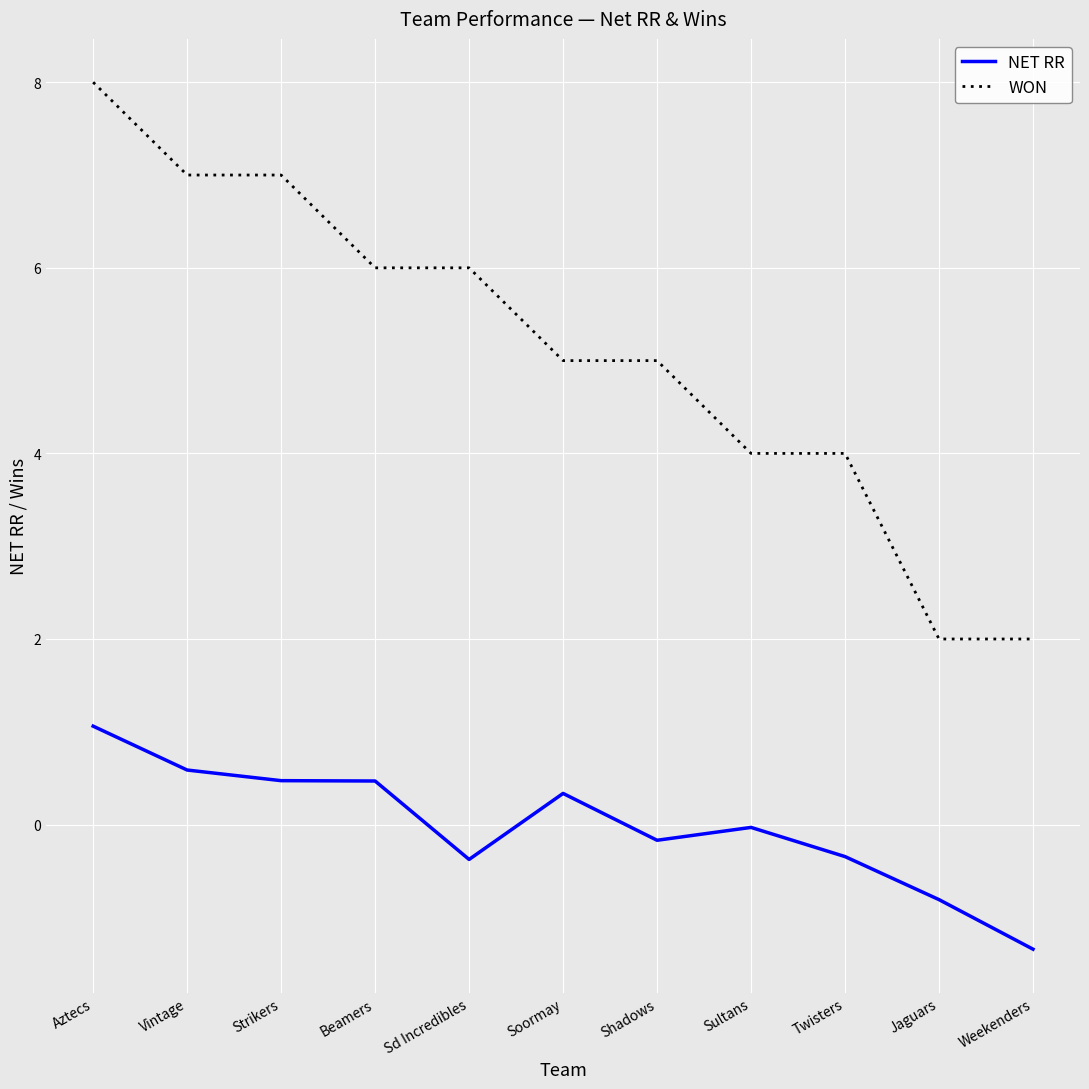

Read the NET RR value at Soormay.

0.3